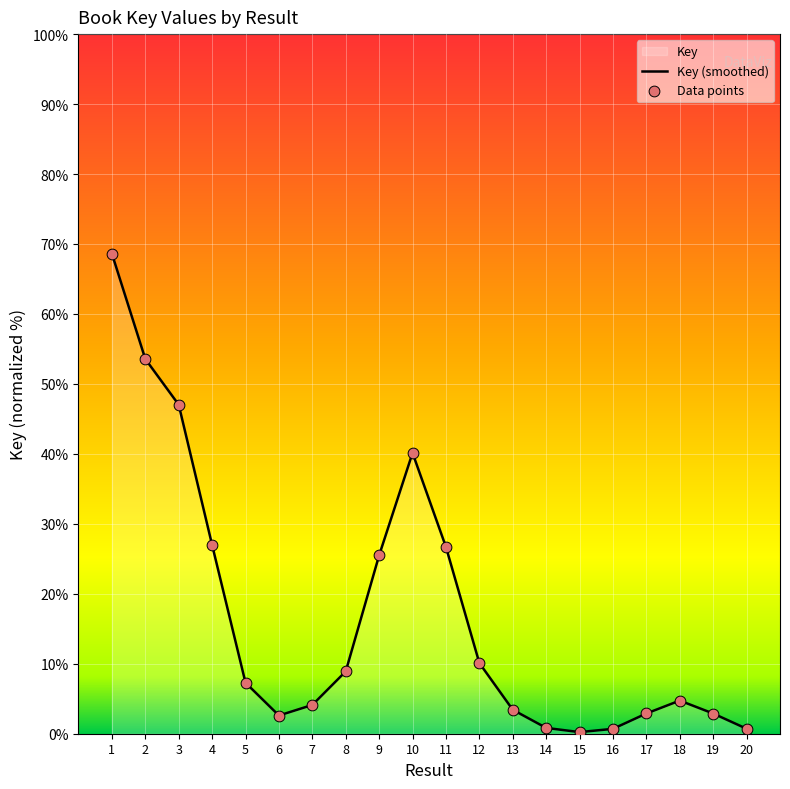

Which series has the largest Y range (max minus min)?

Key (smoothed)